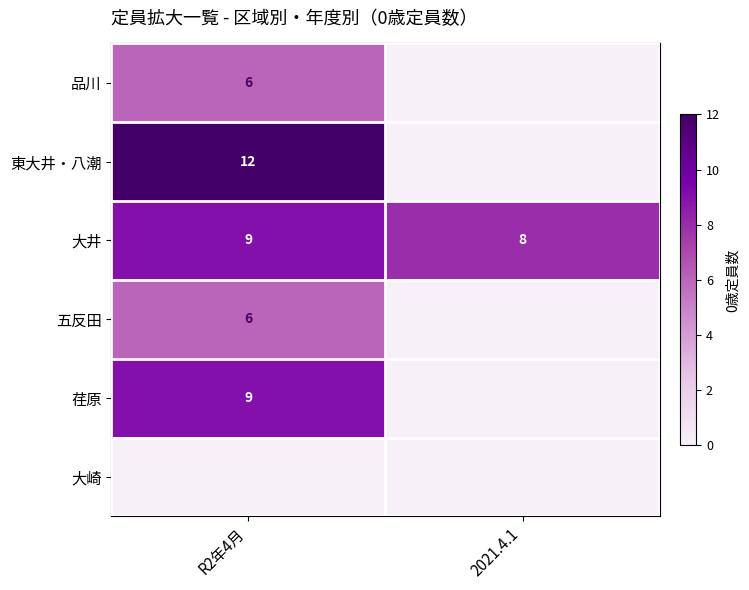

At how many categories does at least one series exceed 9?

1